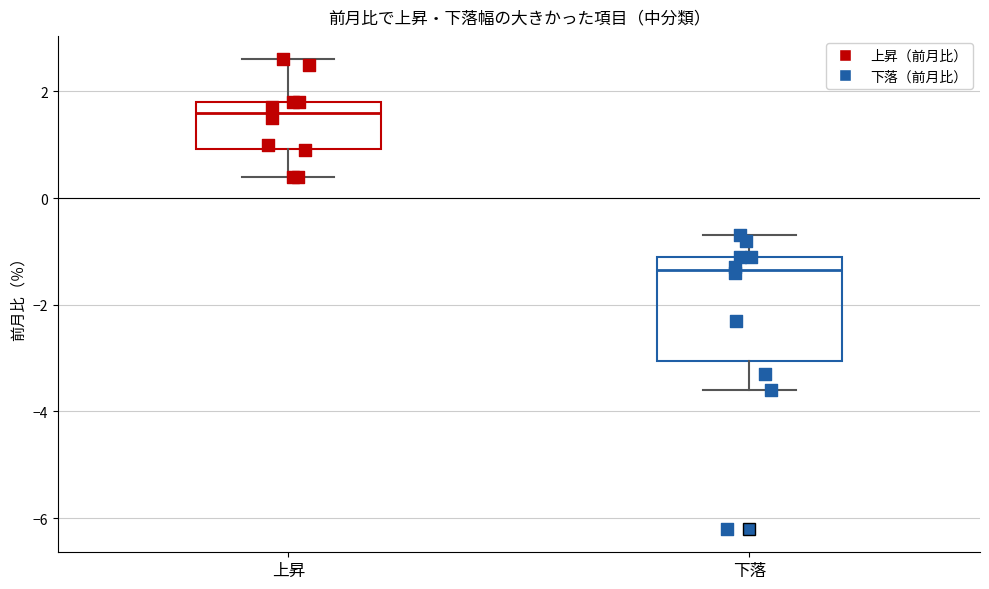

Which box has the highest median line?

上昇